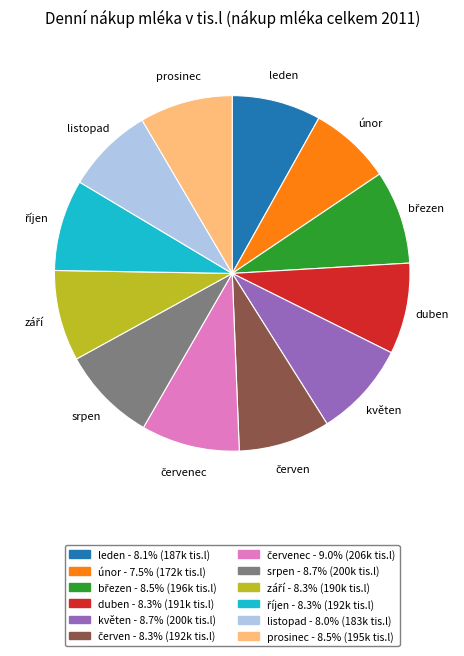

Is there any slice that represents more than half of the pie?

No